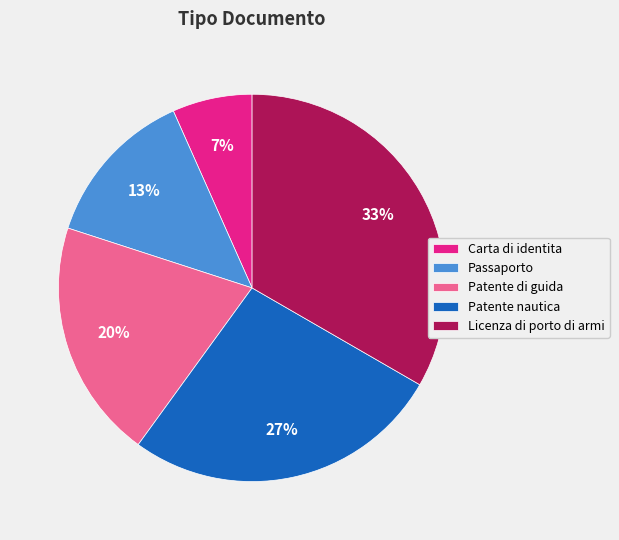

To the nearest percent, what is the average slice percentage?

20%